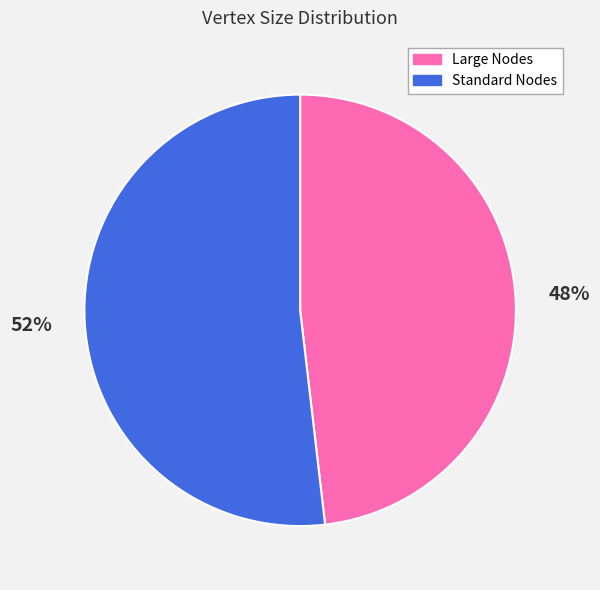

What is the largest slice in the pie chart?

Standard Nodes